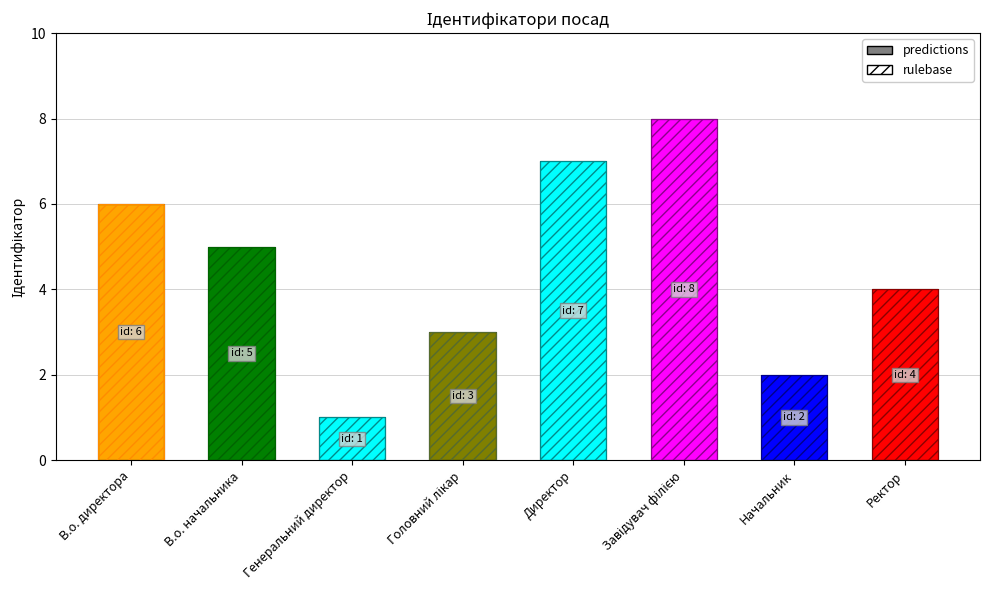

At how many categories does at least one series exceed 1?

7